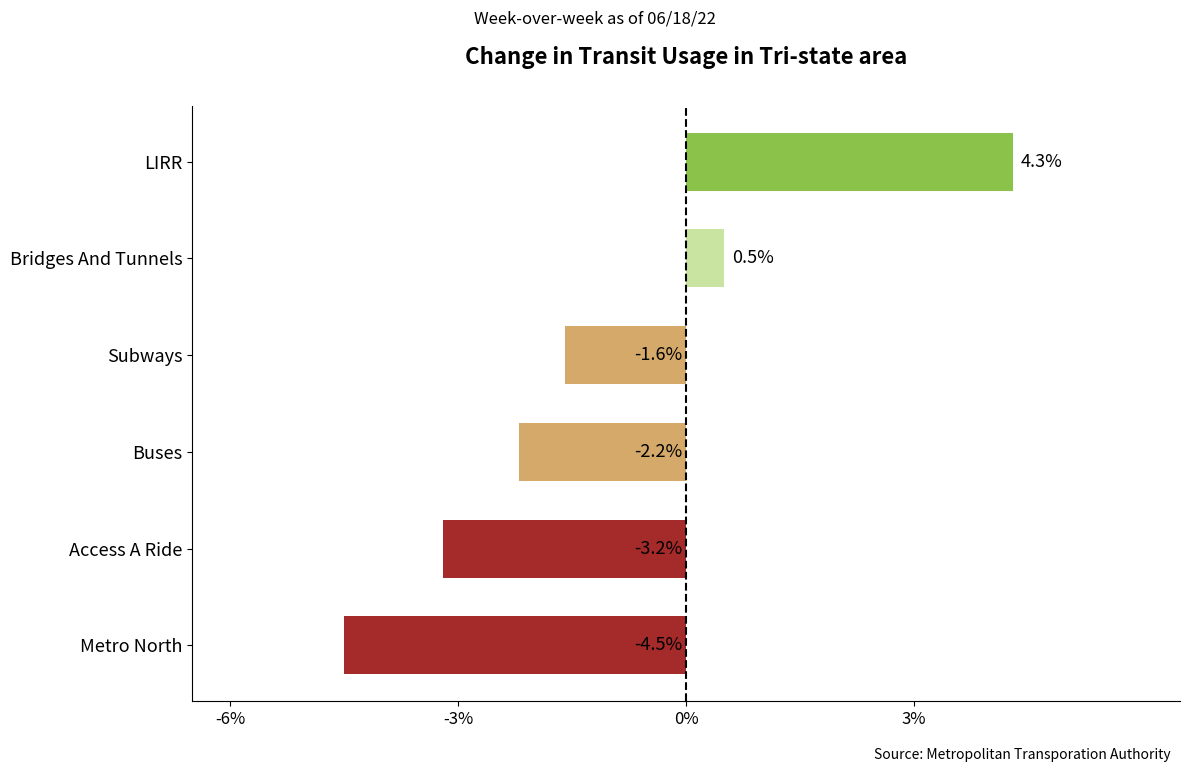

How many series are shown in this chart?

1